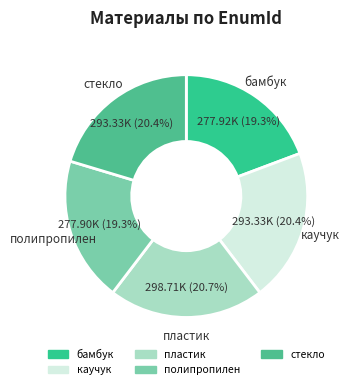

Between стекло and полипропилен, which is larger?

стекло